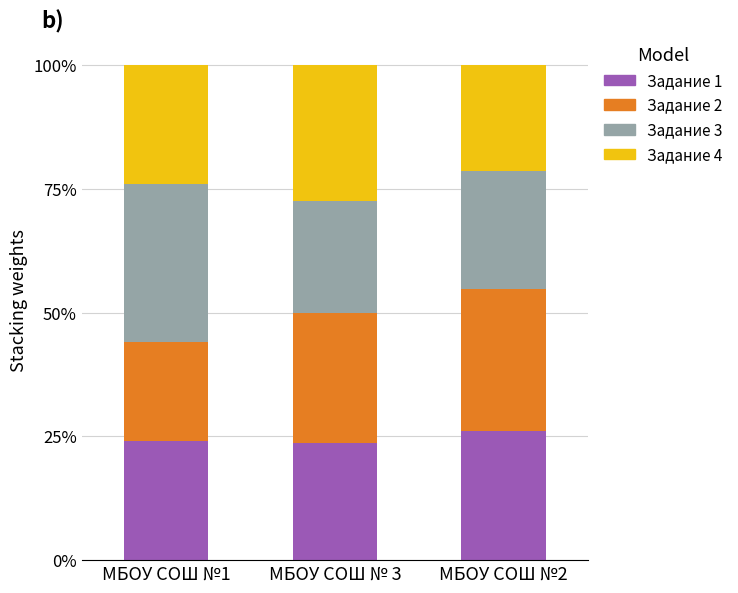

What is the label of the 3rd bar from the left?

МБОУ СОШ №2